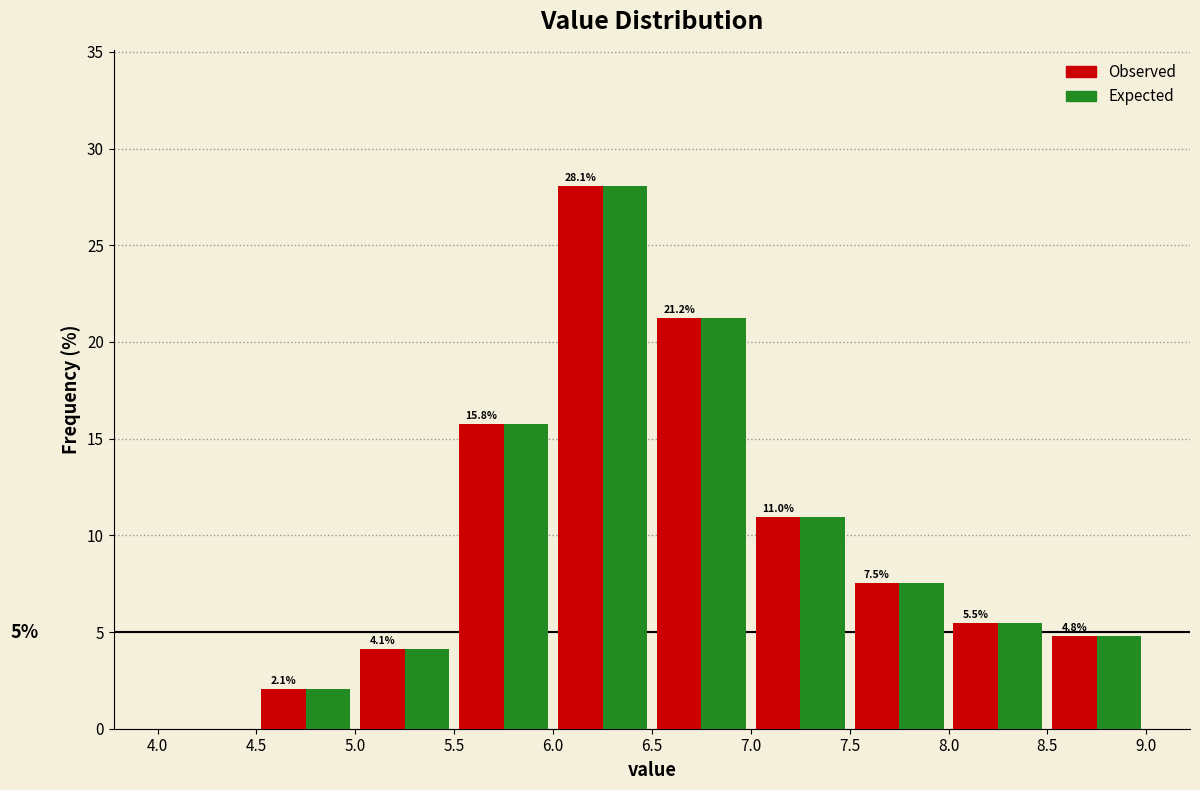

In the Expected series, which range on the x-axis has the tallest bar?

6.0 to 6.5